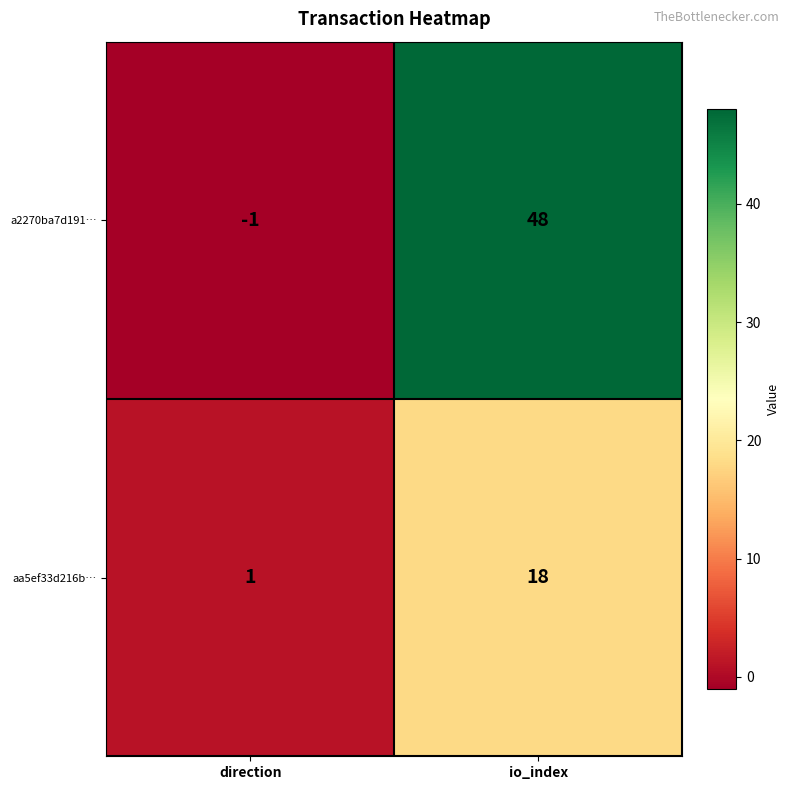

Reading right to left, transcribe all the data shown in this chart.

a2270ba7d191…: io_index=48	direction=-1
aa5ef33d216b…: io_index=18	direction=1